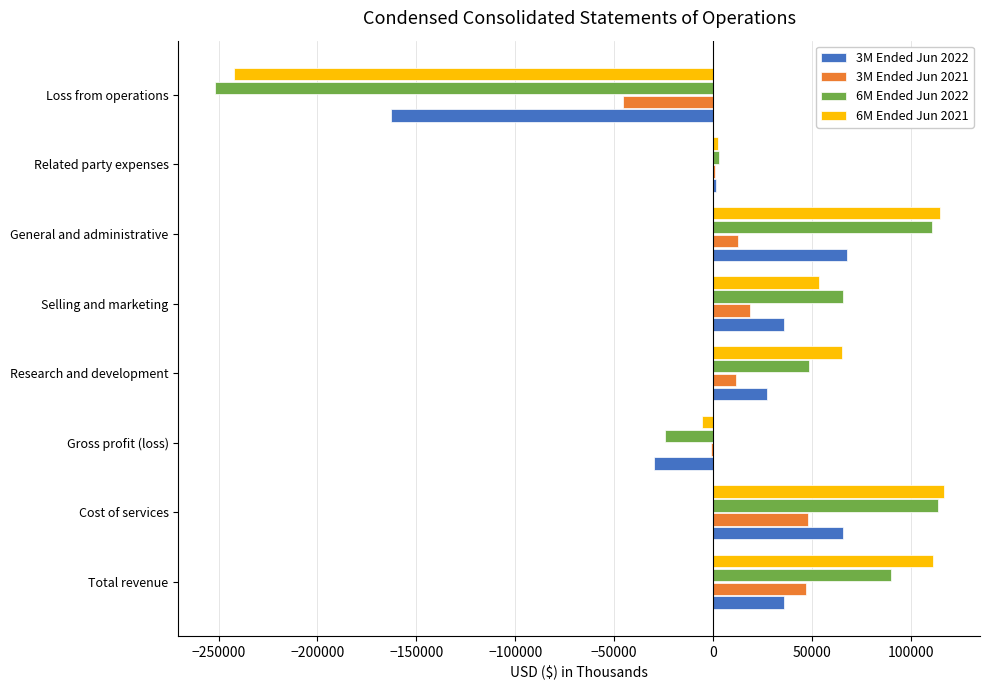

At which category is the sum across all series the highest?

Cost of services